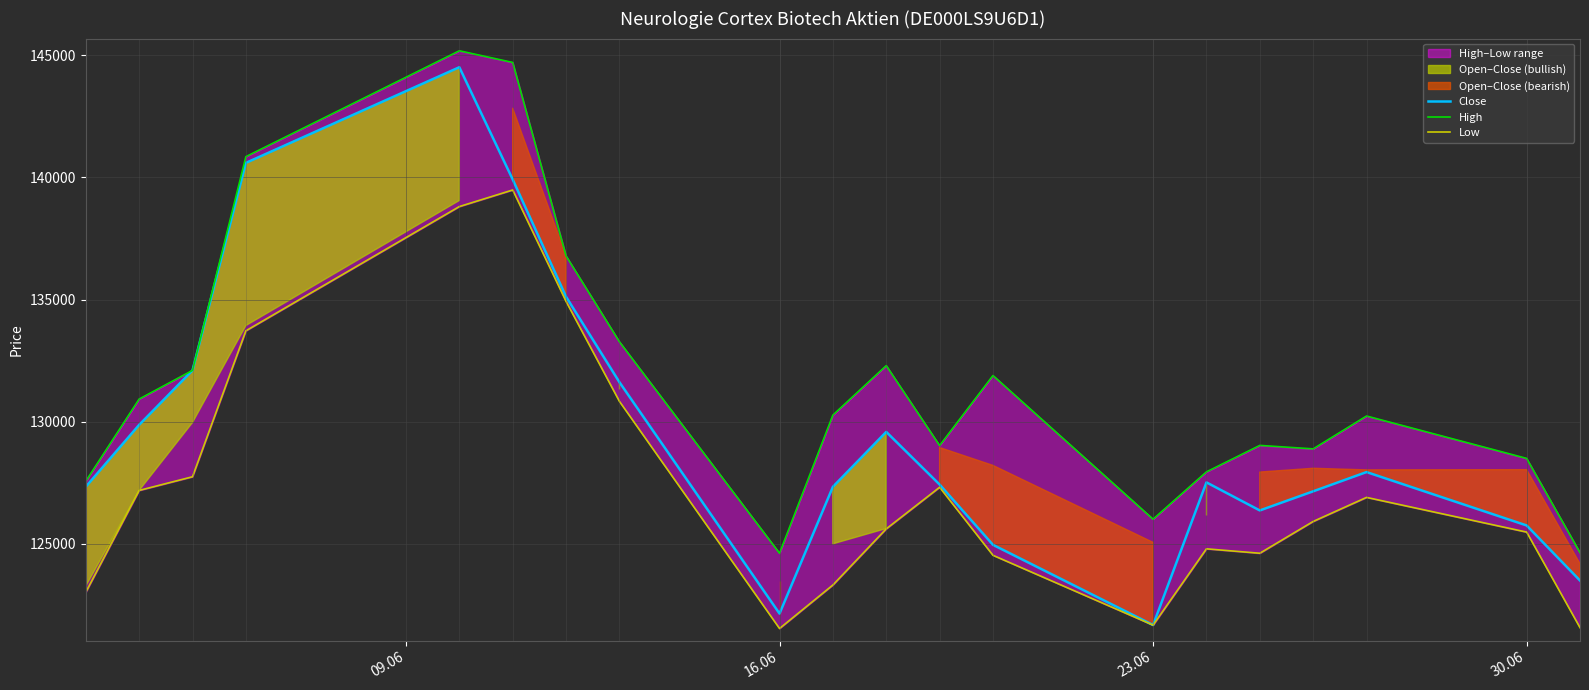

What is the difference between the second highest and second lowest values in the High series?

20063